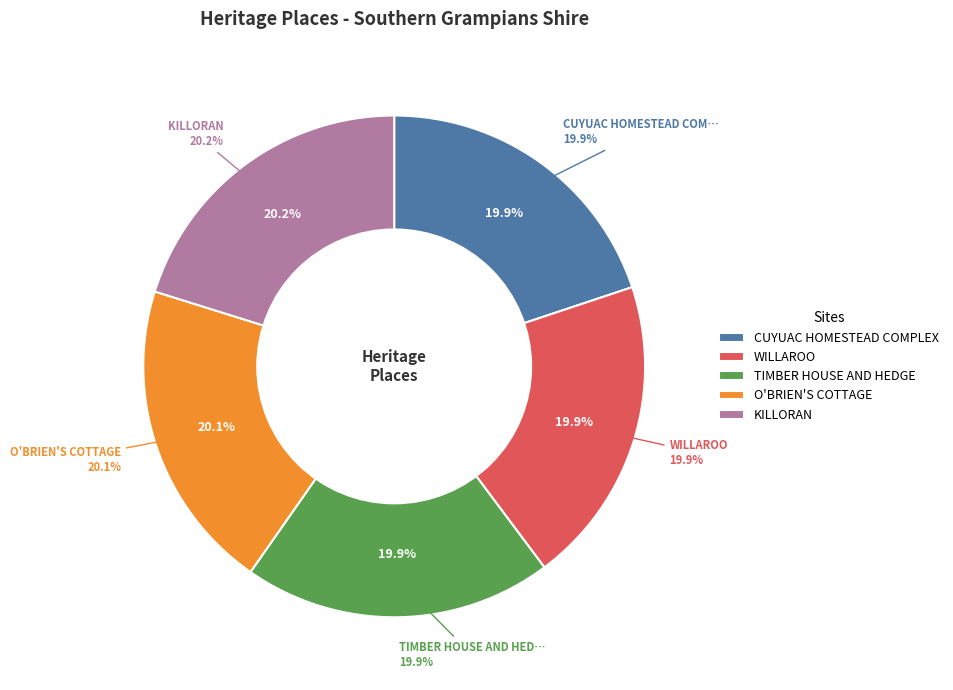

Does O'BRIEN'S COTTAGE represent more than half of the total?

No